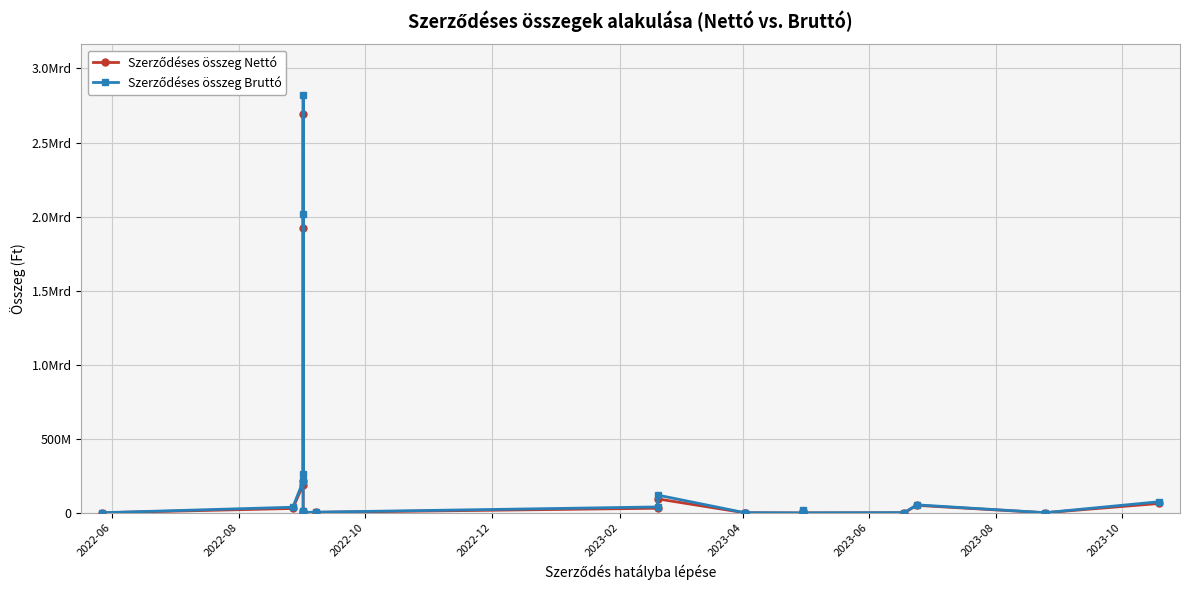

Which series has the largest total across all categories?

Szerződéses összeg Bruttó